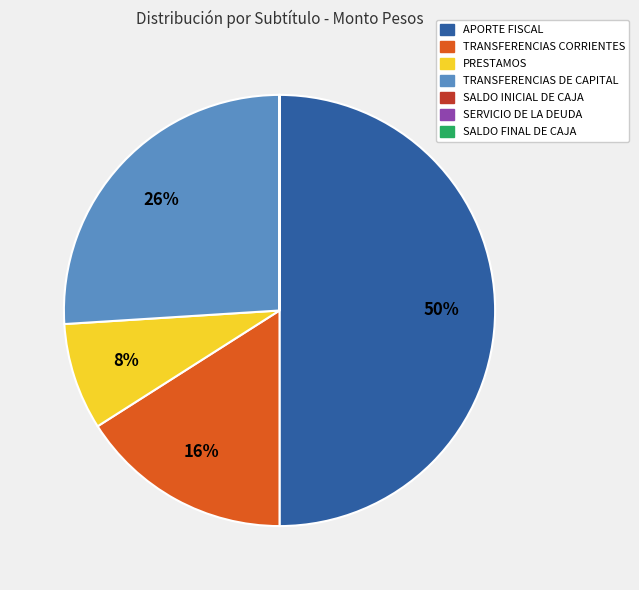

To the nearest percent, what percentage of the pie is APORTE FISCAL?

50%